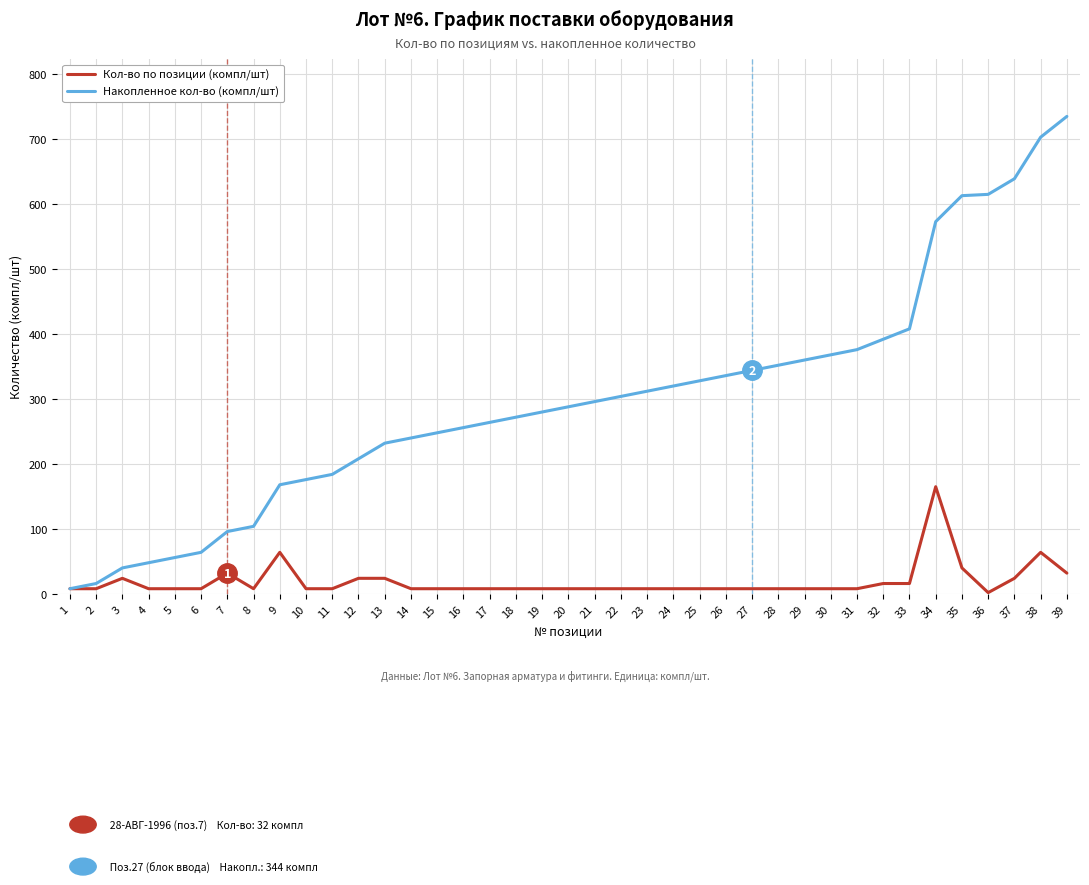

List the series in order of their overall mean, highest first.

Накопленное кол-во (компл/шт), Кол-во по позиции (компл/шт)